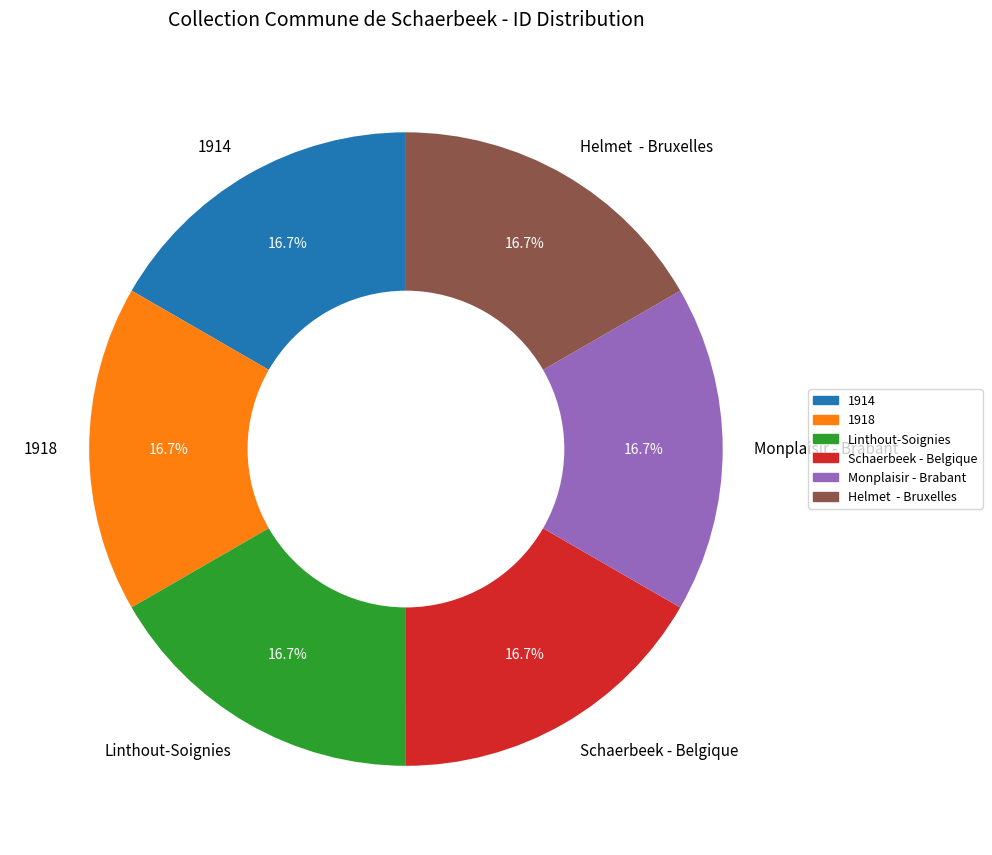

The Linthout-Soignies slice represents 17% of the pie. True or false?

True